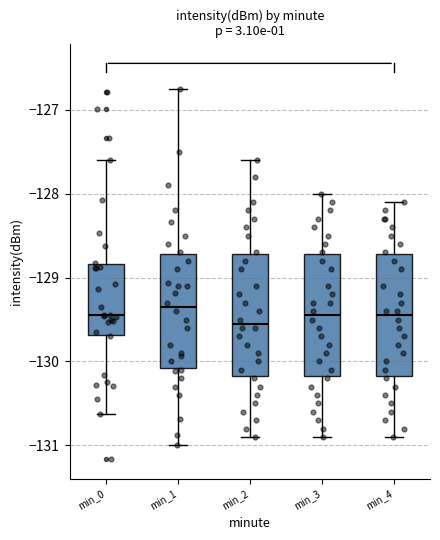

Which box's median line is the highest?

min_1